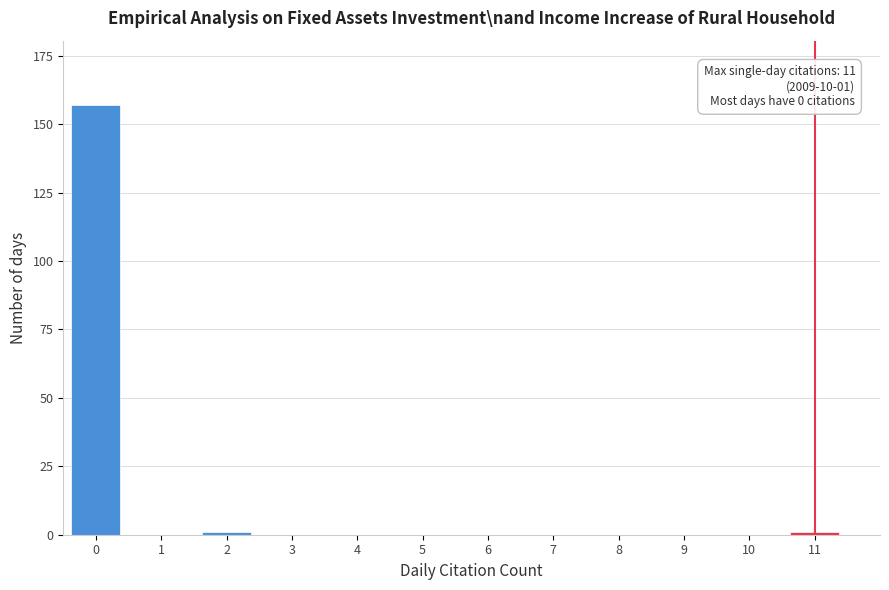

Reading left to right, transcribe all the data shown in this chart.

0=157	1=0	2=1	3=0	4=0	5=0	6=0	7=0	8=0	9=0	10=0	11=1